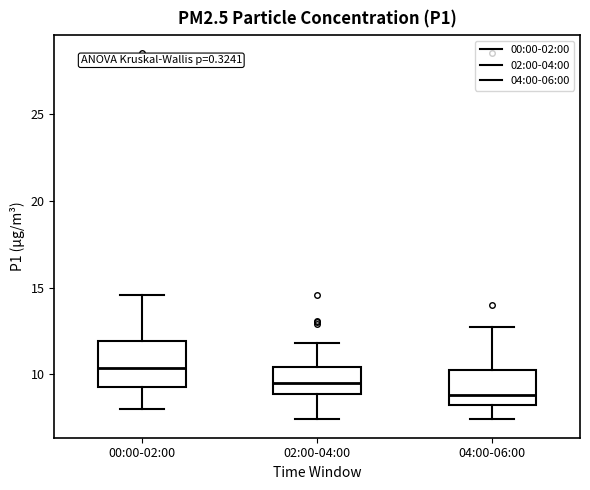

Which box's median line is the lowest?

04:00-06:00